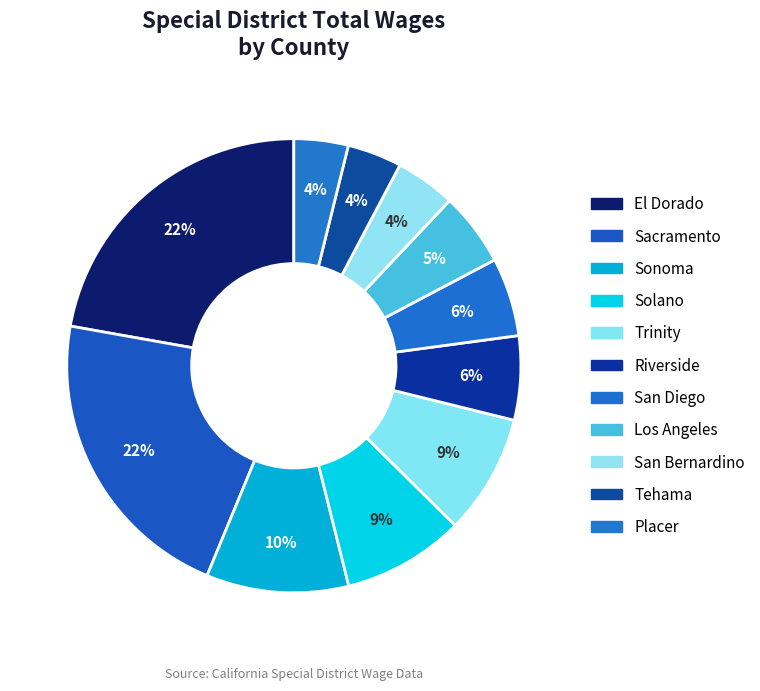

What percentage is the Solano slice, to the nearest percent?

9%